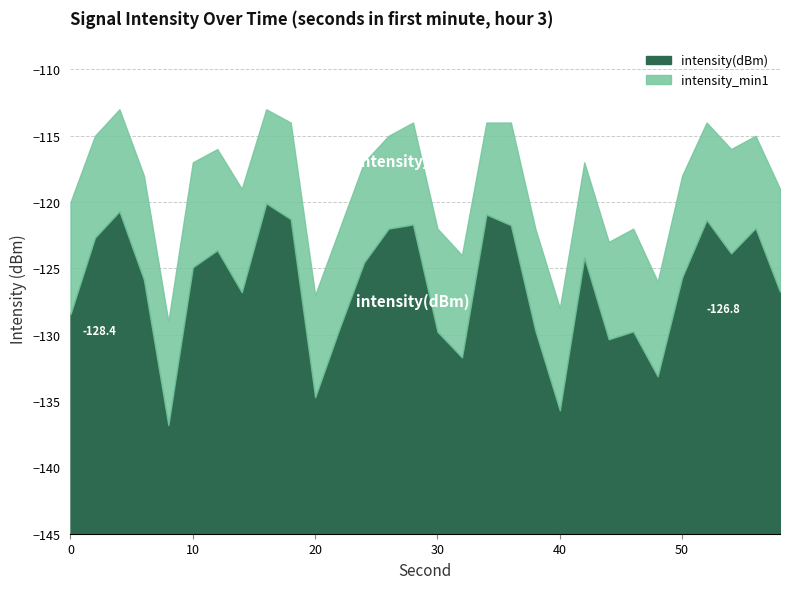

Reading left to right, transcribe all the data shown in this chart.

intensity(dBm): -128.4	-122.7	-120.7	-125.8	-136.8	-124.9	-123.6	-126.8	-120.1	-121.3	-134.7	-129.5	-124.5	-122.0	-121.7	-129.8	-131.7	-120.9	-121.7	-129.7	-135.7	-124.2	-130.3	-129.7	-133.1	-125.7	-121.3	-123.9	-122.0	-126.8
intensity_min1: -120.0	-115.0	-113.0	-118.0	-129.0	-117.0	-116.0	-119.0	-113.0	-114.0	-127.0	-122.0	-117.0	-115.0	-114.0	-122.0	-124.0	-114.0	-114.0	-122.0	-128.0	-117.0	-123.0	-122.0	-126.0	-118.0	-114.0	-116.0	-115.0	-119.0